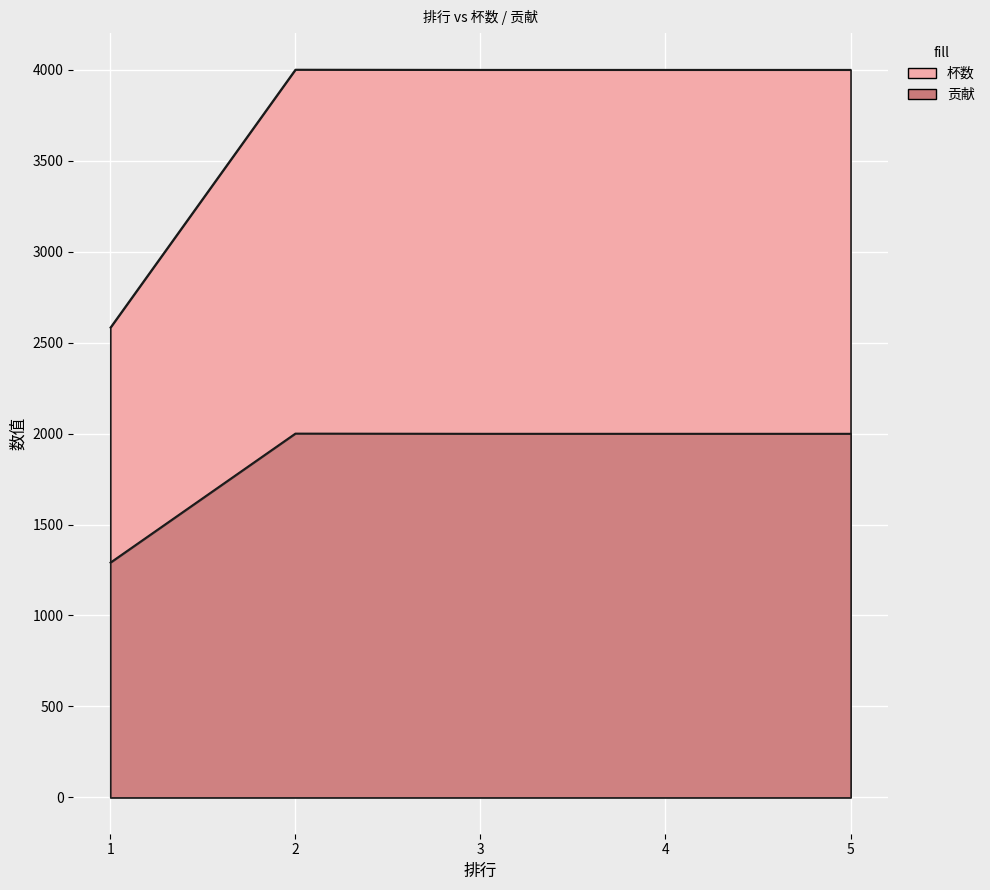

Count the number of data series in this chart.

2